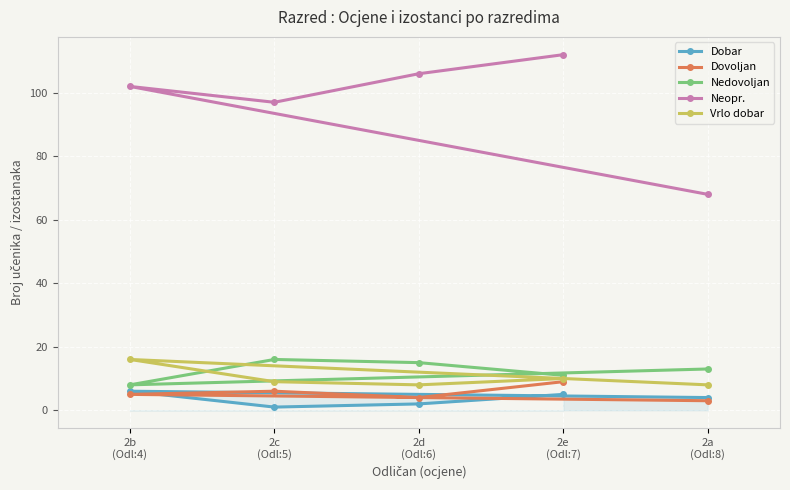

List the labels in order of Neopr. value, smallest first.

2a
(Odl:8), 2c
(Odl:5), 2b
(Odl:4), 2d
(Odl:6), 2e
(Odl:7)